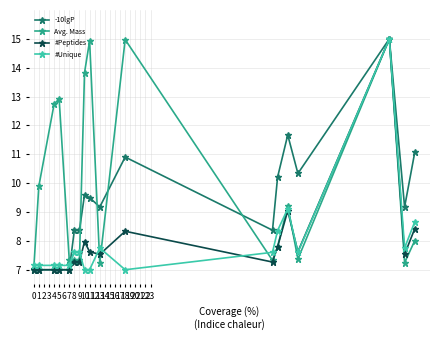

Which series has the largest total across all categories?

Avg. Mass